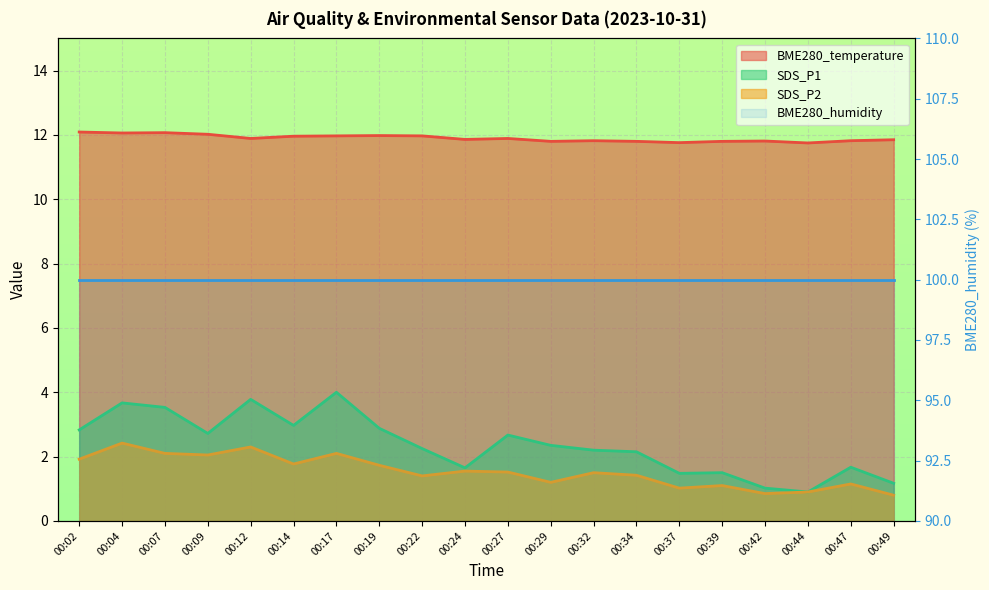

Does the chart display data point markers on the line(s)?

No